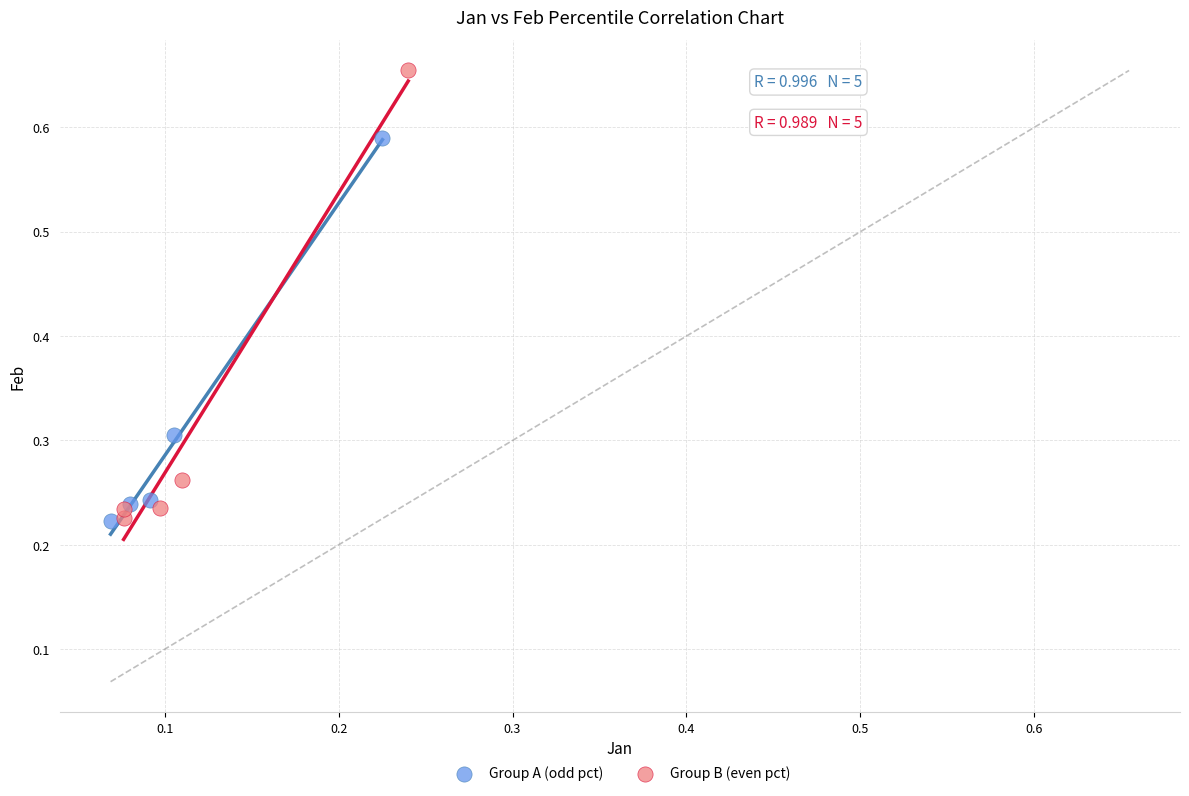

What are all the series names shown in the legend?

Group A (odd pct), Group B (even pct)